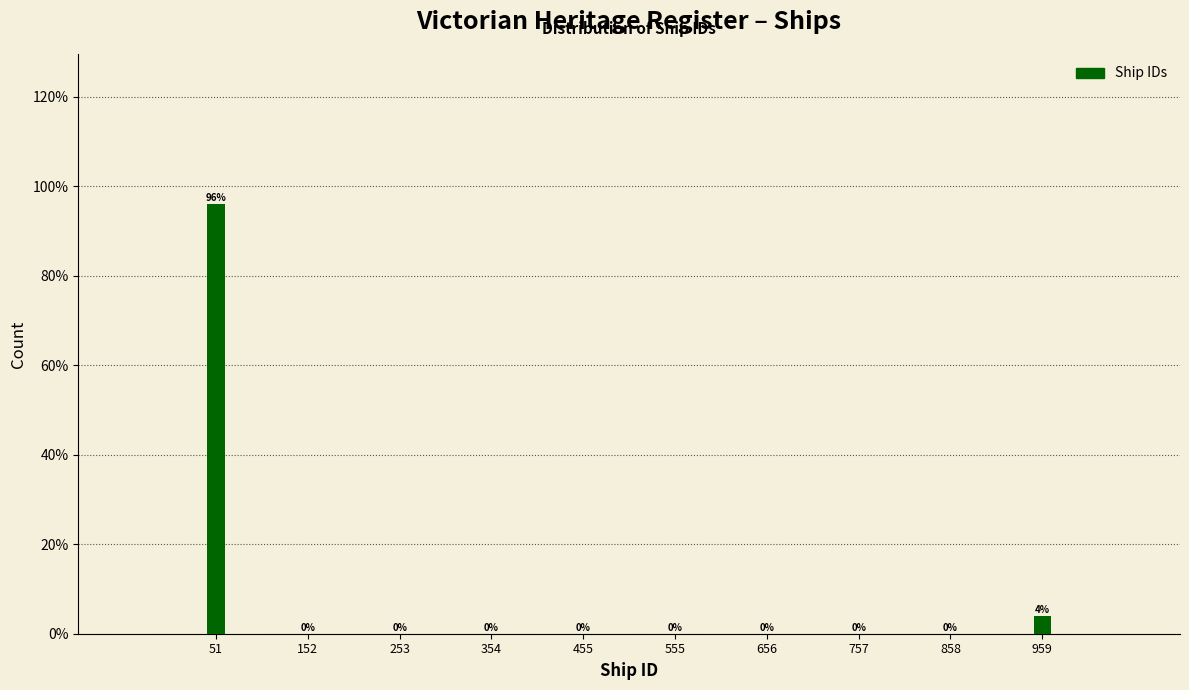

Are the bars horizontal?

No